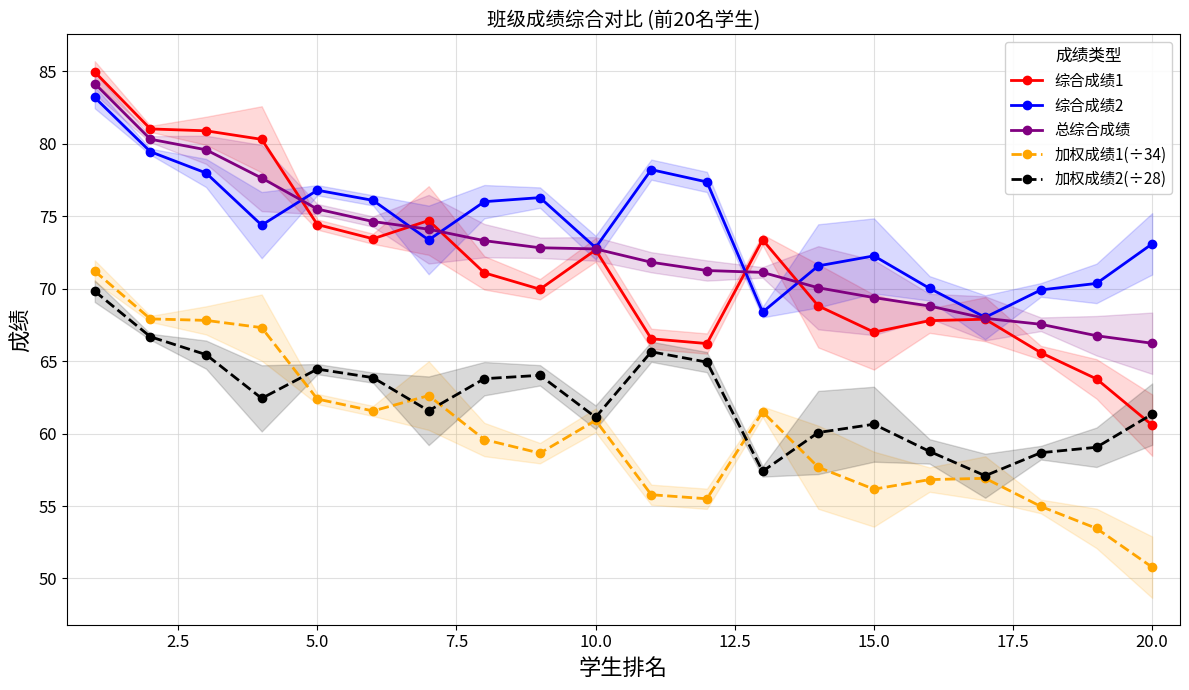

Which series ends up on top after the final intersection of 综合成绩1 and 加权成绩2(÷28)?

加权成绩2(÷28)